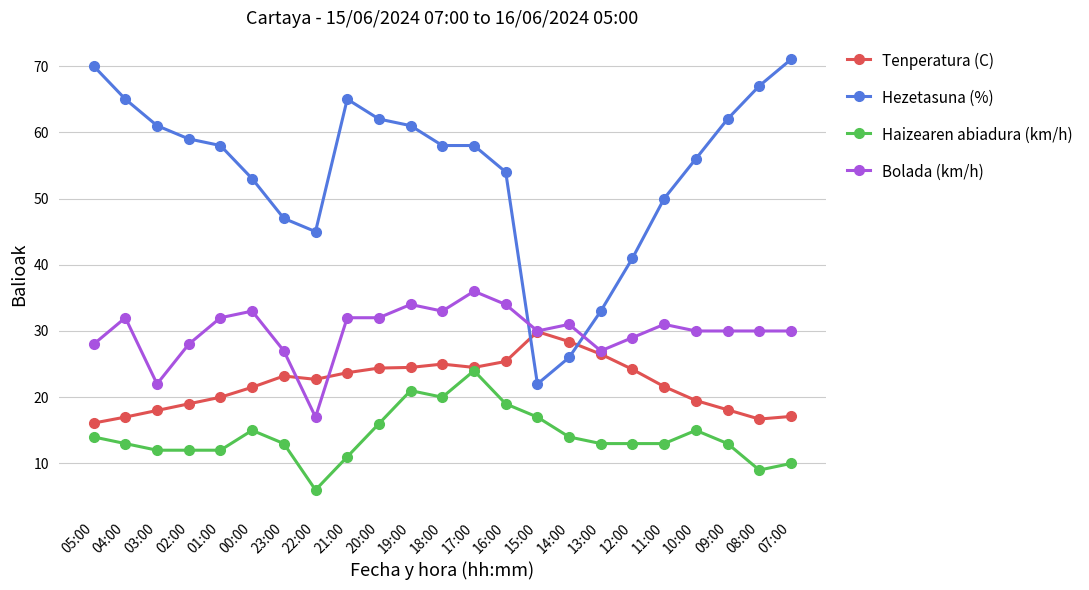

What is the average value of the Haizearen abiadura (km/h) series?

14.1